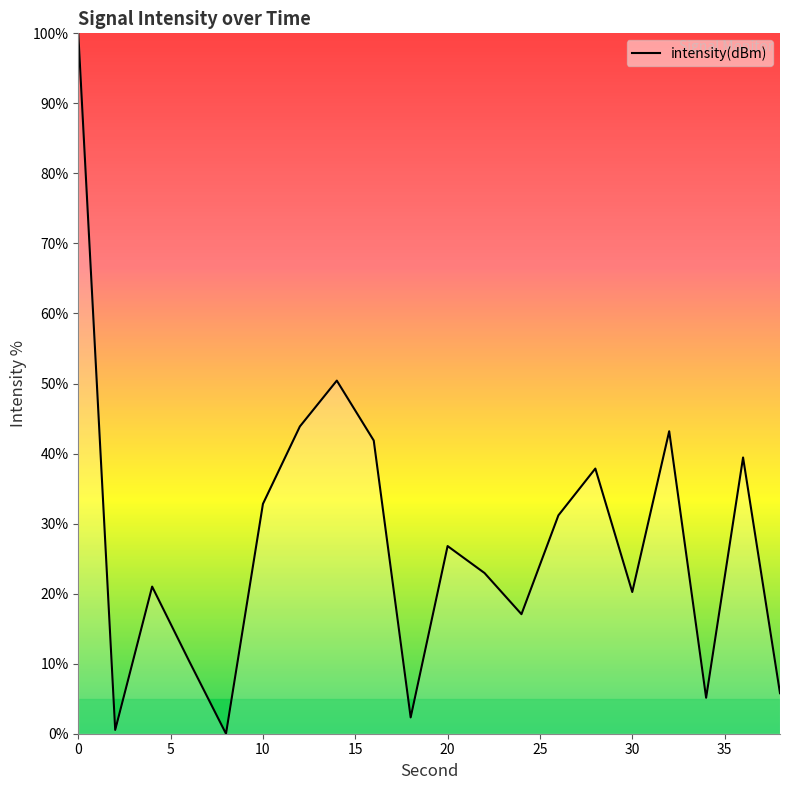

What is the average value?

27.6